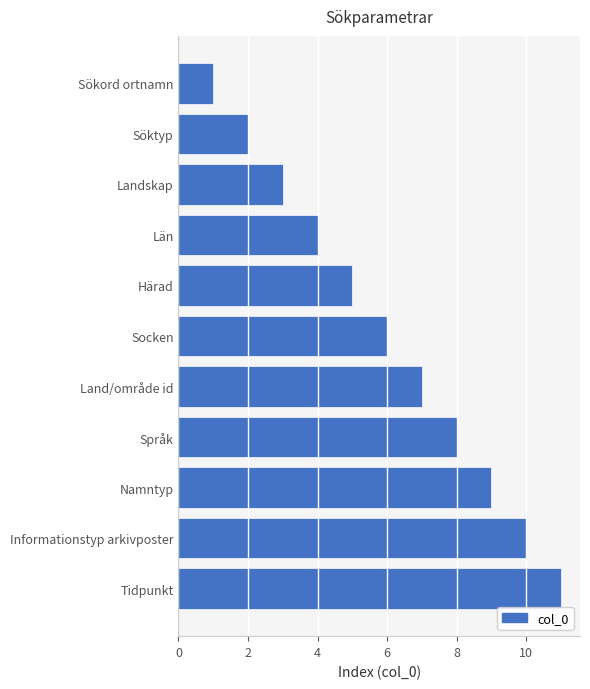

What is the sum of the values at Landskap and Namntyp?

12